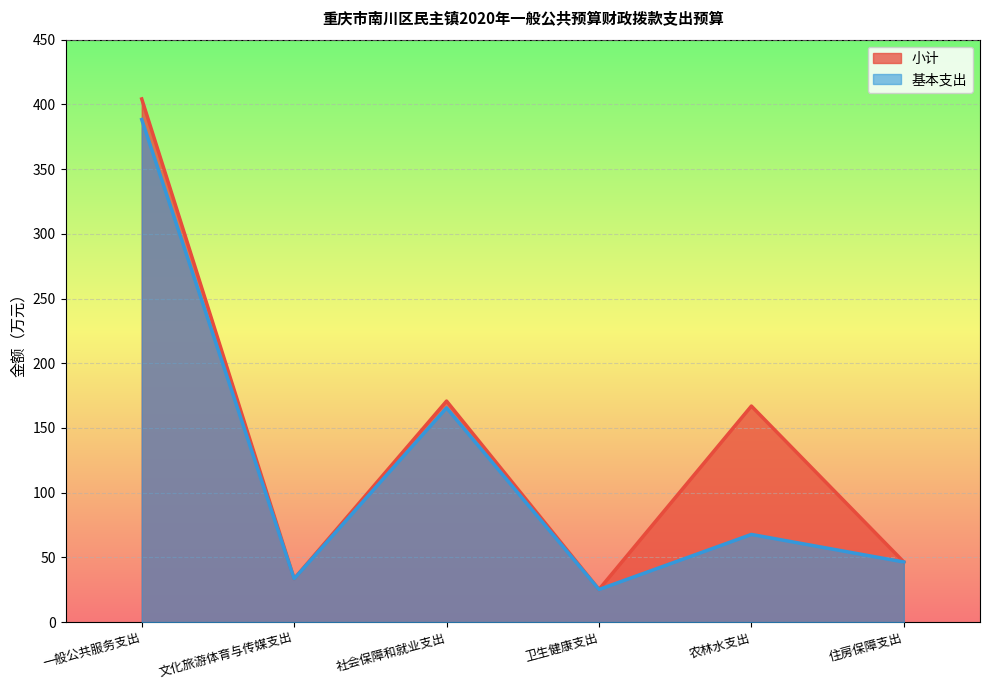

Where is the first local maximum for 小计?

社会保障和就业支出